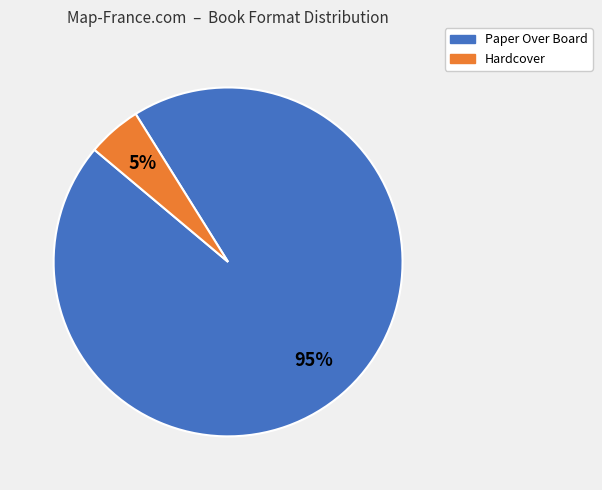

Does Paper Over Board account for over 50% of the chart?

Yes